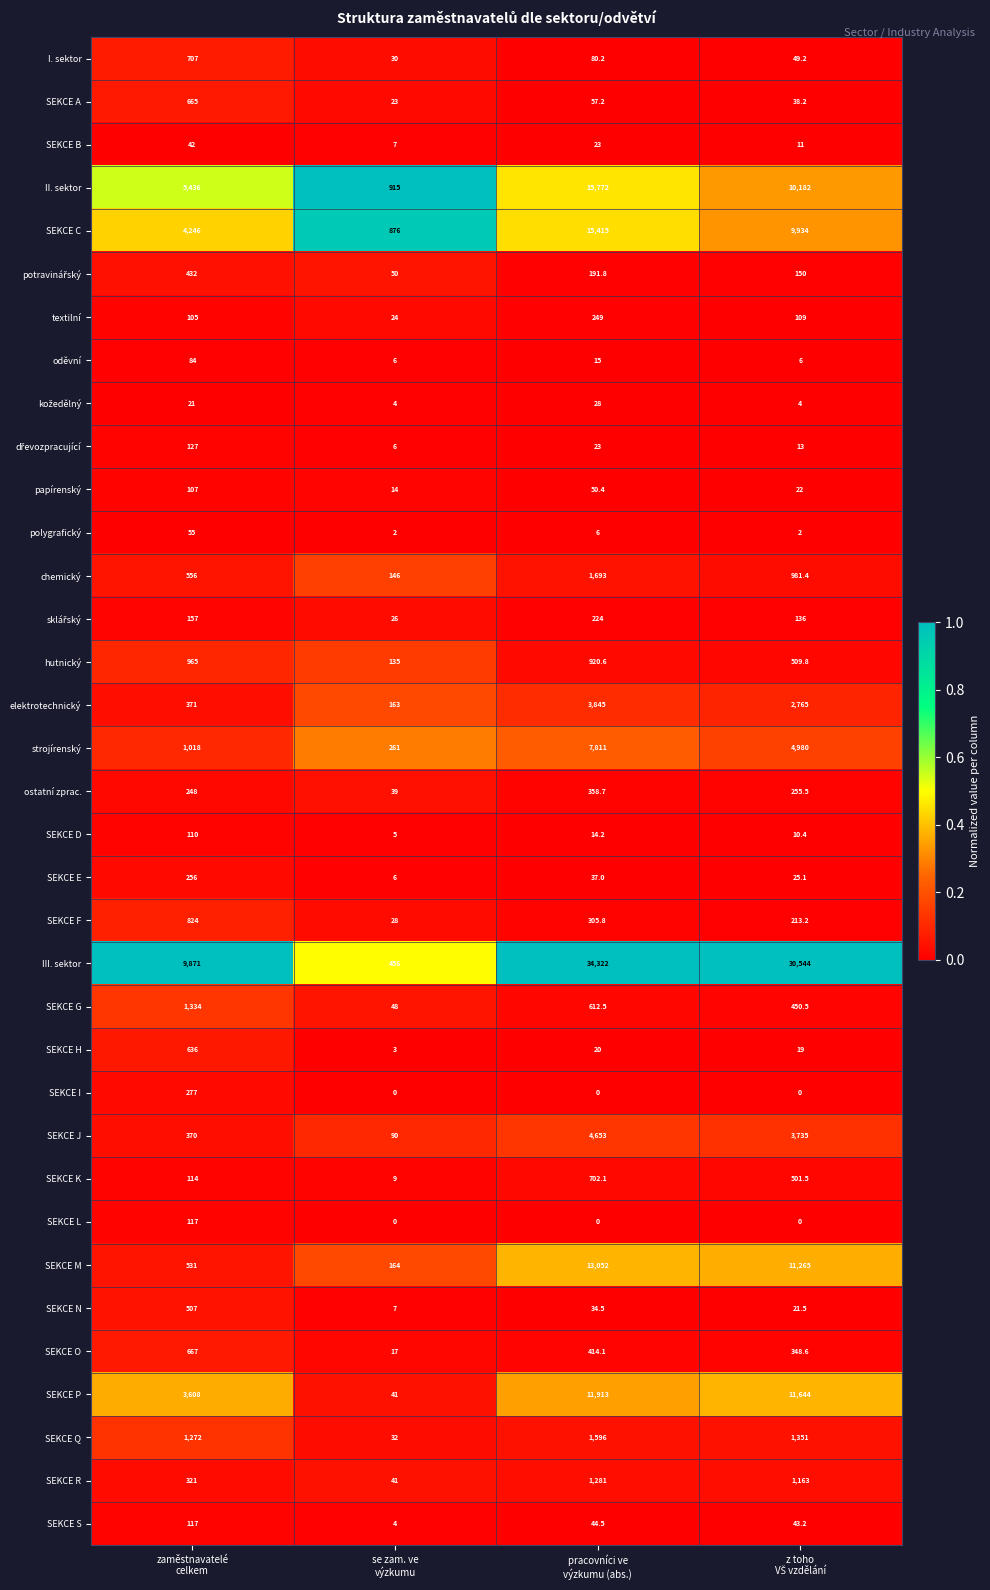

What is the average value of the SEKCE D series?

34.9